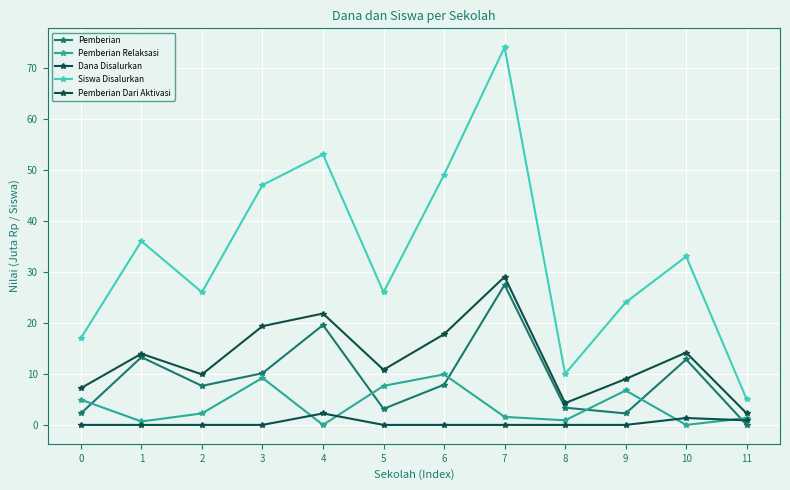

Rank the categories by Pemberian value from highest to lowest.

7, 4, 1, 10, 3, 6, 2, 8, 5, 0, 9, 11